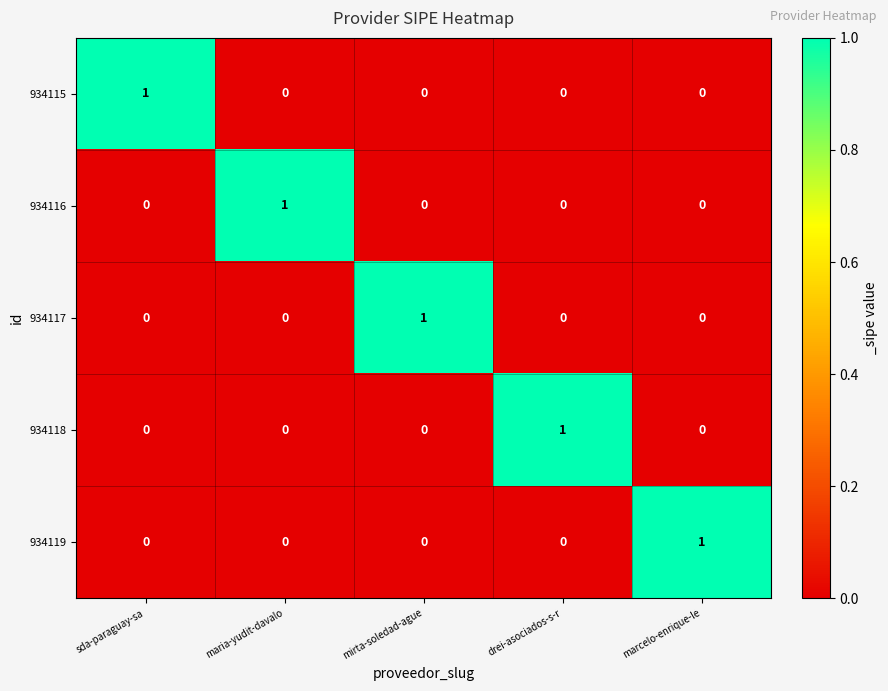

Is it true that 934119 equals 0 at mirta-soledad-ague?

True